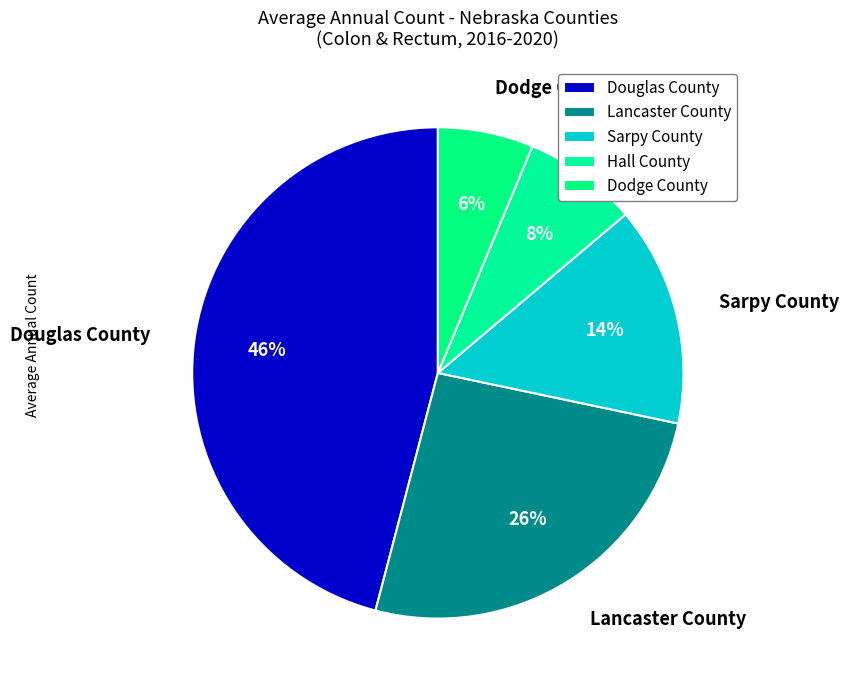

To the nearest percent, what is the difference between the largest and smallest slice percentages?

40%